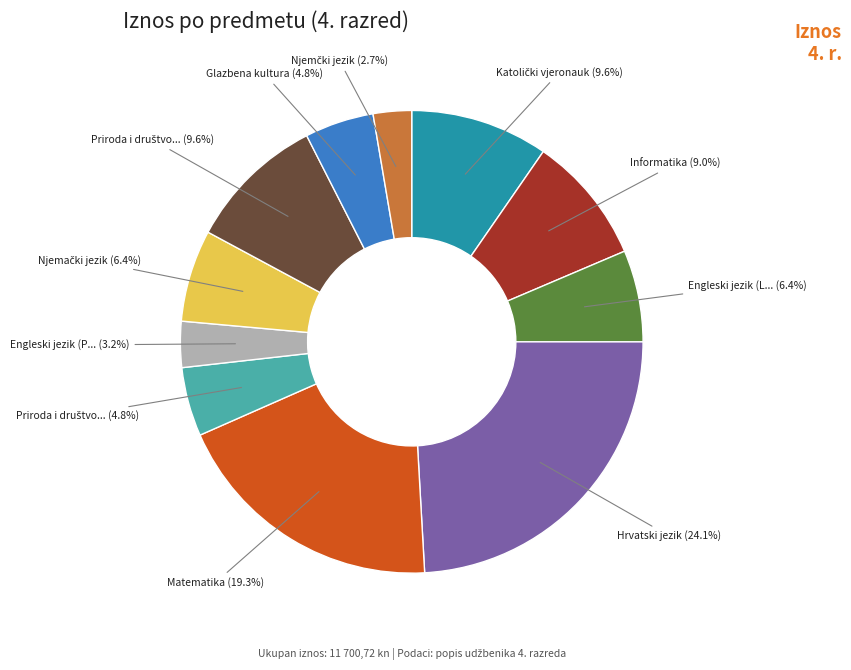

Is there any slice that represents more than half of the pie?

No